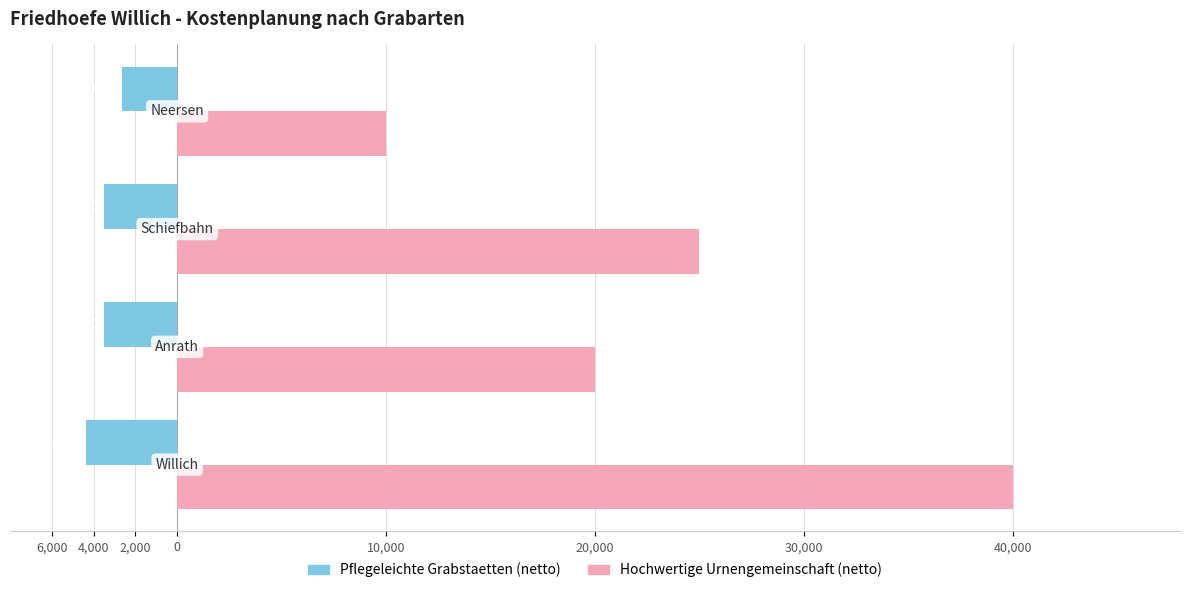

Reading left to right, list all the values displayed in this chart.

Pflegeleichte Grabstaetten (netto): -4375	-3500	-3500	-2625
Hochwertige Urnengemeinschaft (netto): 40000	20000	25000	10000